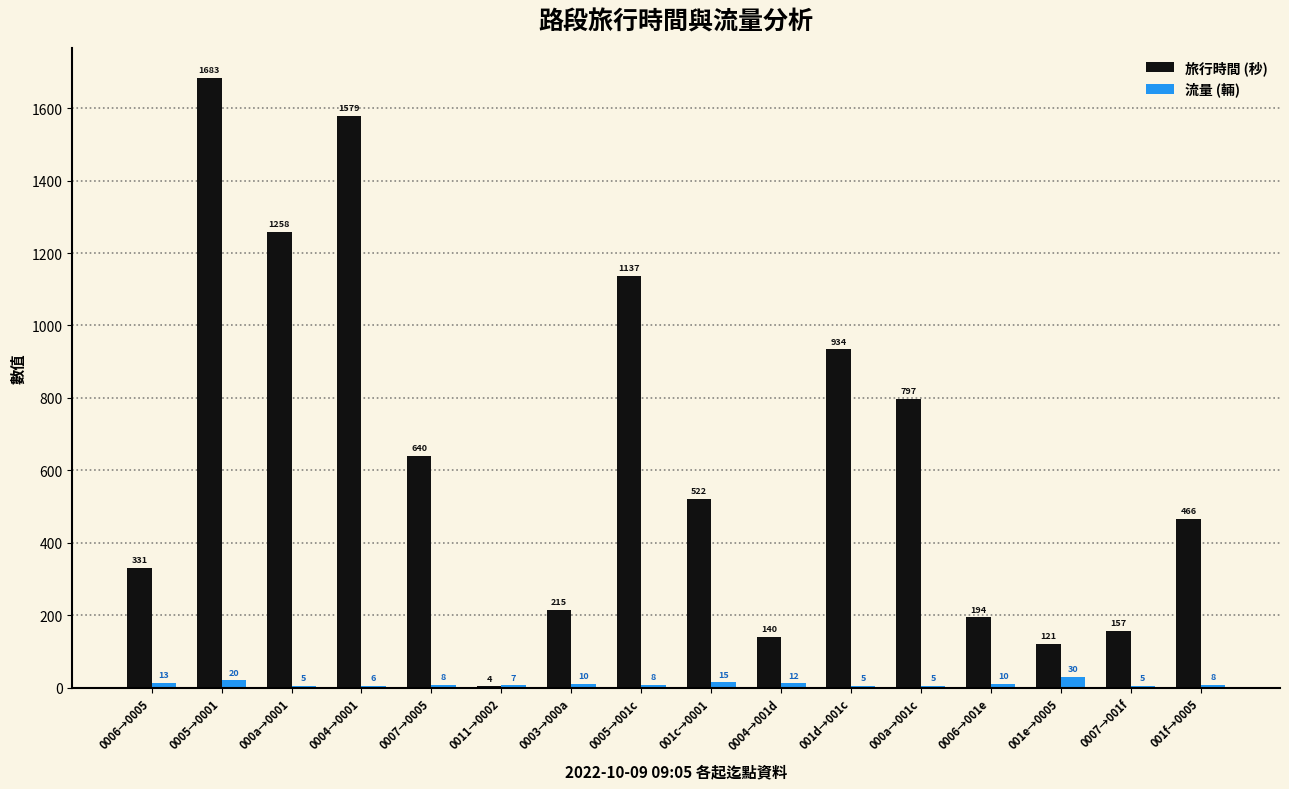

What is the greatest value displayed?

1683